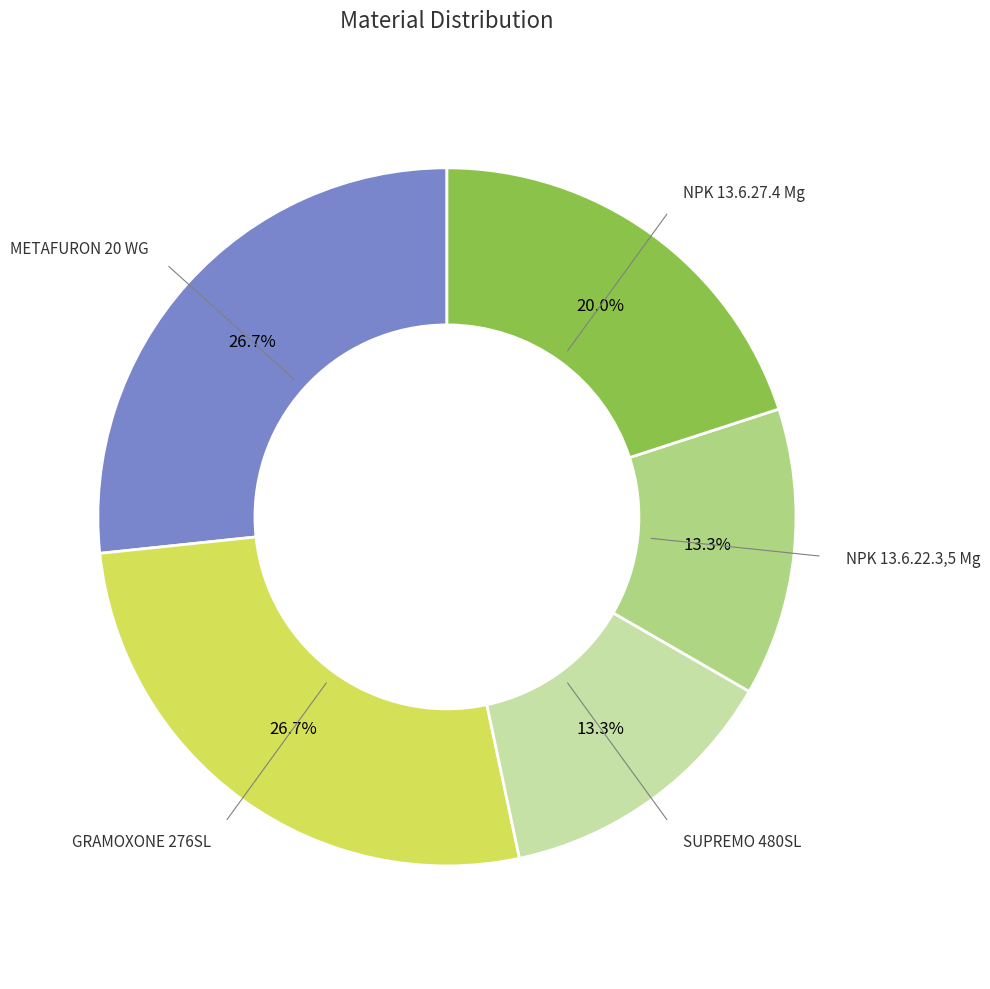

How much of the chart is everything except NPK 13.6.27.4 Mg?

80.0%